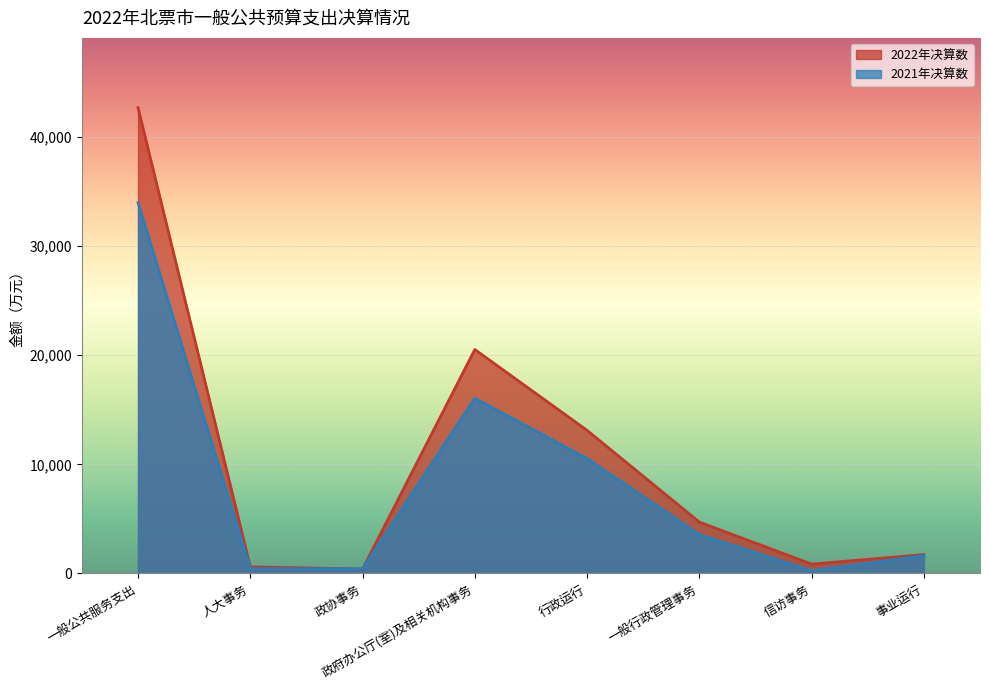

What is the label of the 2nd point from the right?

信访事务